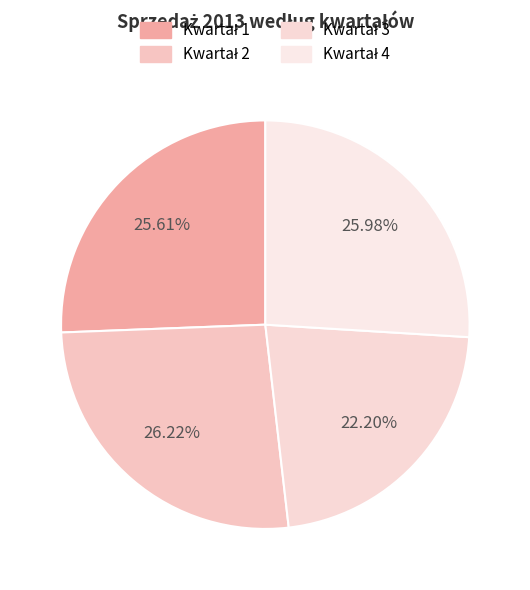

Is it true that Kwartał 1 is 34% of the pie?

False